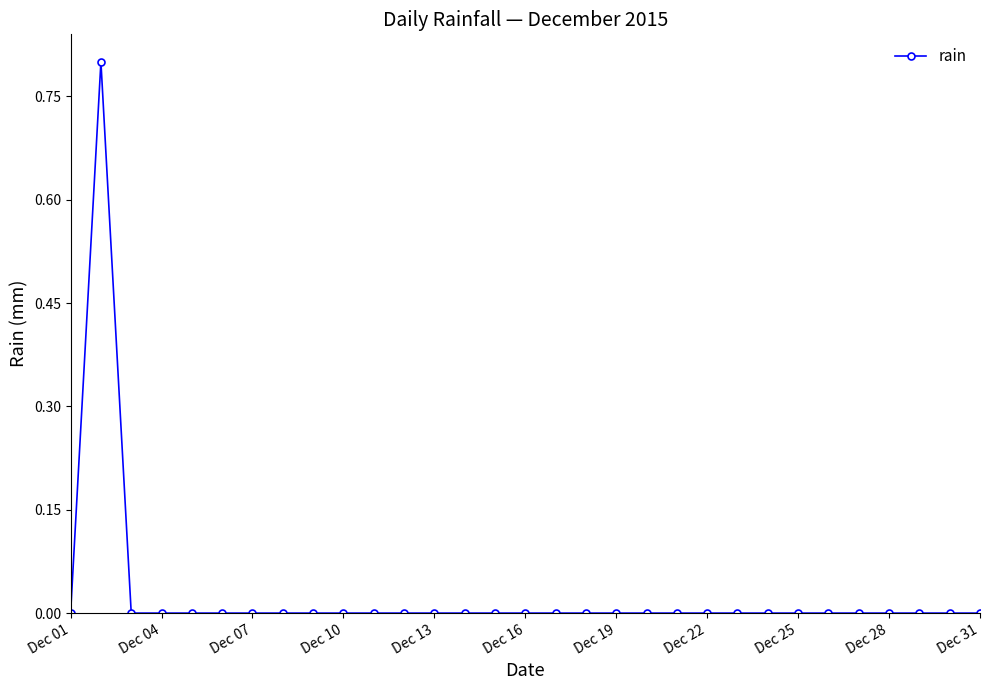

Reading right to left, what are all the values shown in this chart?

0.0	0.0	0.0	0.0	0.0	0.0	0.0	0.0	0.0	0.0	0.0	0.0	0.0	0.0	0.0	0.0	0.0	0.0	0.0	0.0	0.0	0.0	0.0	0.0	0.0	0.0	0.0	0.0	0.0	0.8	0.0